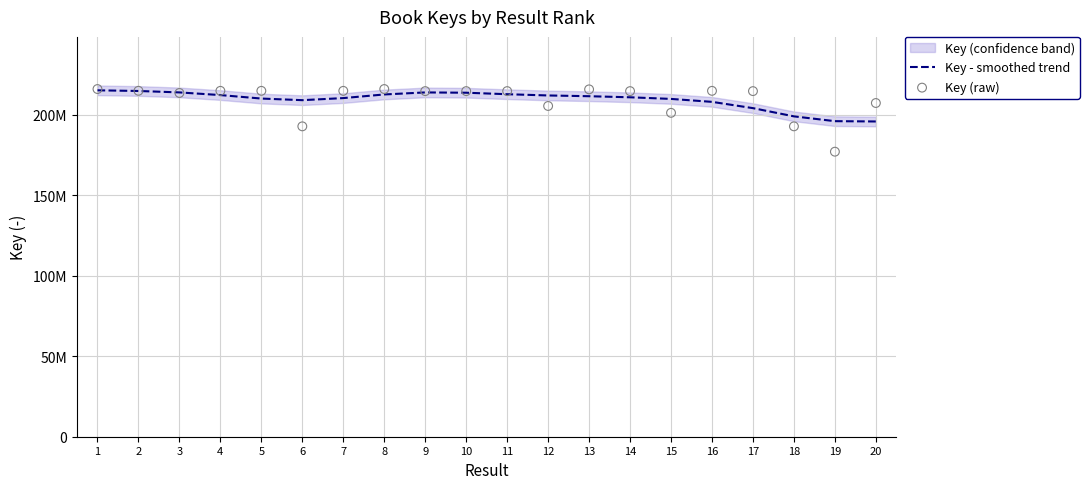

Which series contains the lowest Y value?

Key (raw)